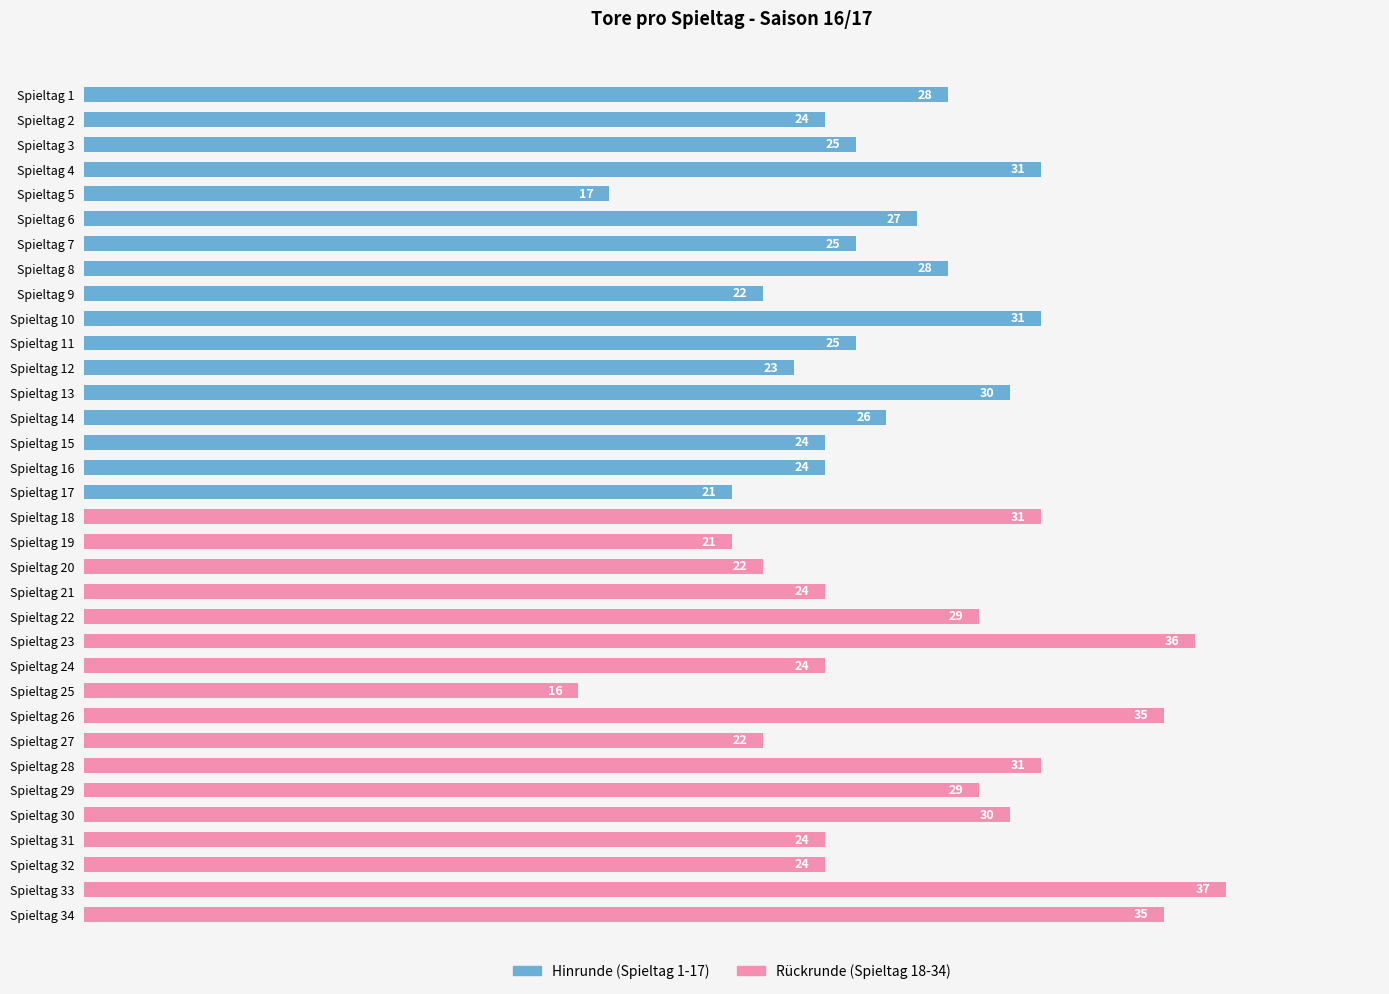

True or false: the data shows 30 at Spieltag 30.

True